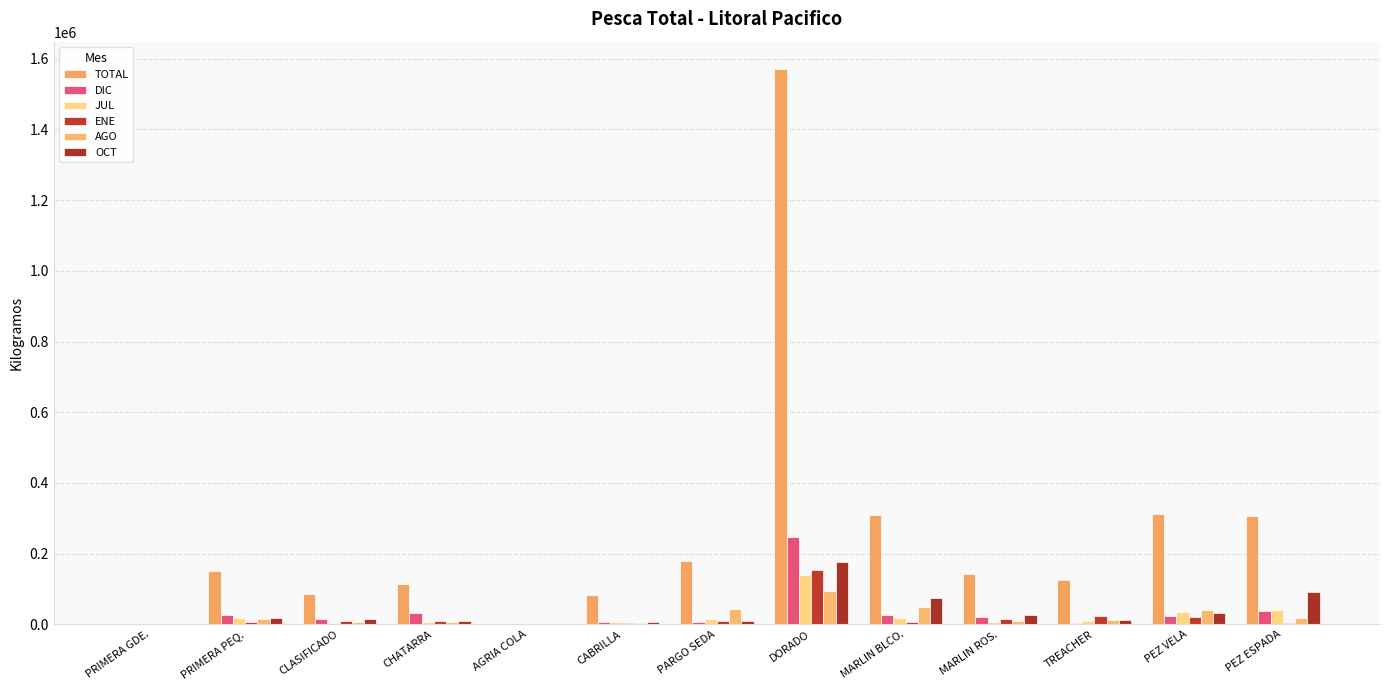

At how many categories does at least one series exceed 895756?

1